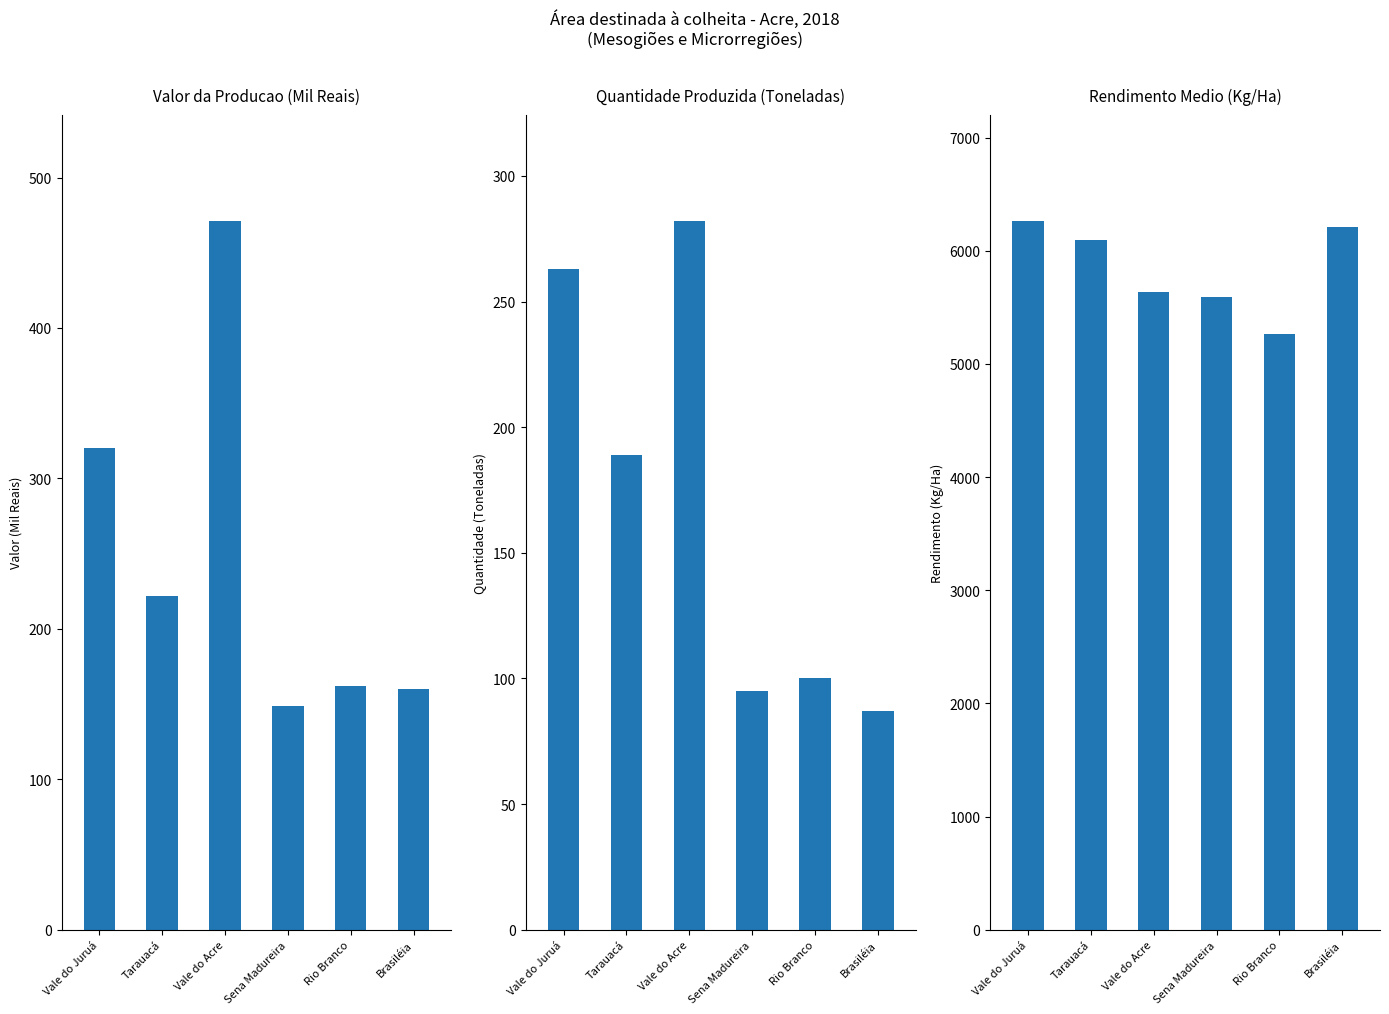

Count the number of data series in this chart.

3